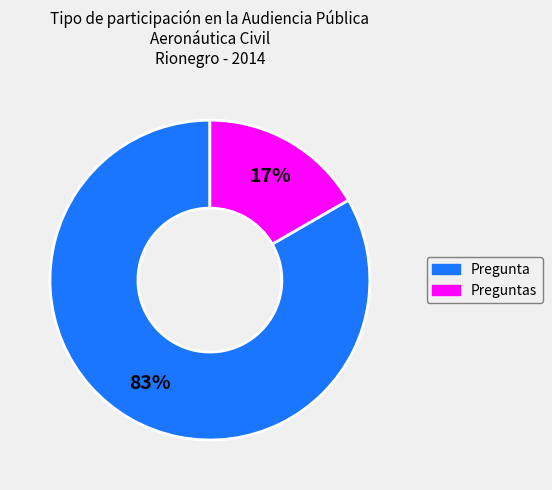

Is there a majority slice in this chart?

Yes